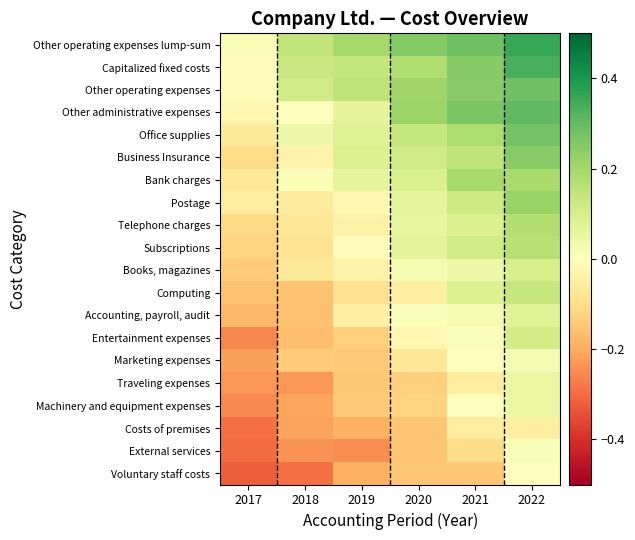

At which category is the sum across all series the highest?

2022